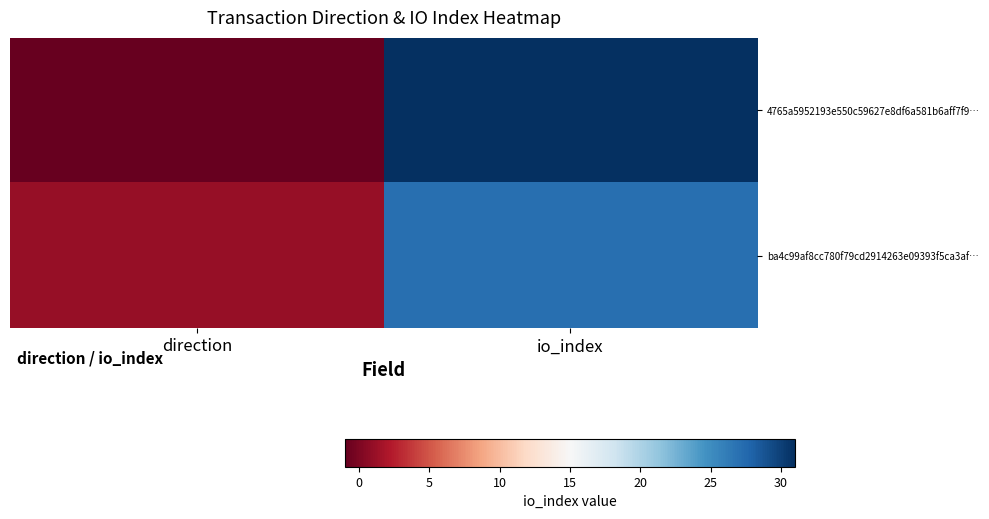

At how many categories does at least one series exceed 21?

1